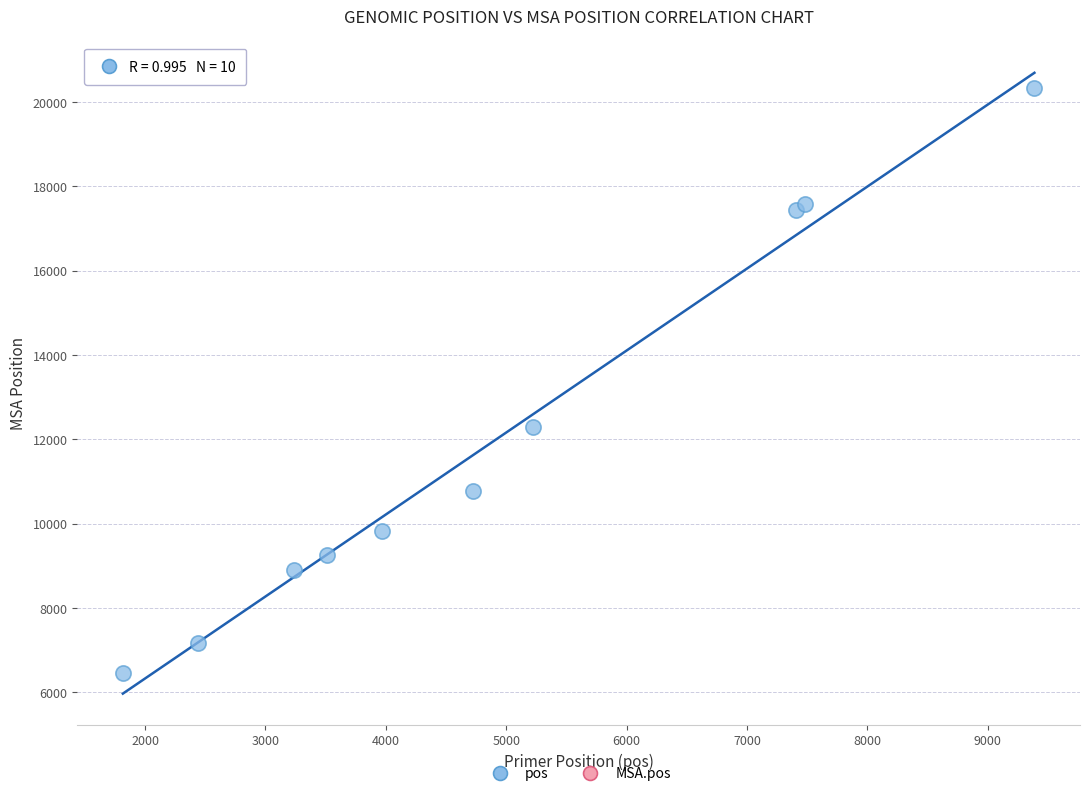

What Y value in the scatter plot is closest to 13399?

12285